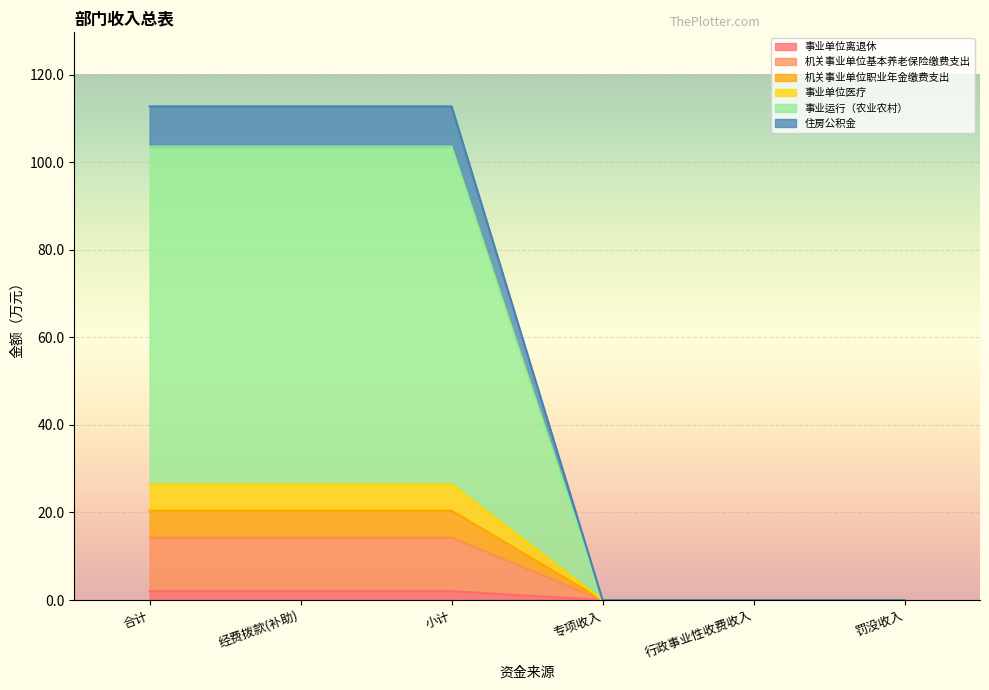

True or false: 住房公积金 and 事业运行（农业农村） intersect in this chart.

False